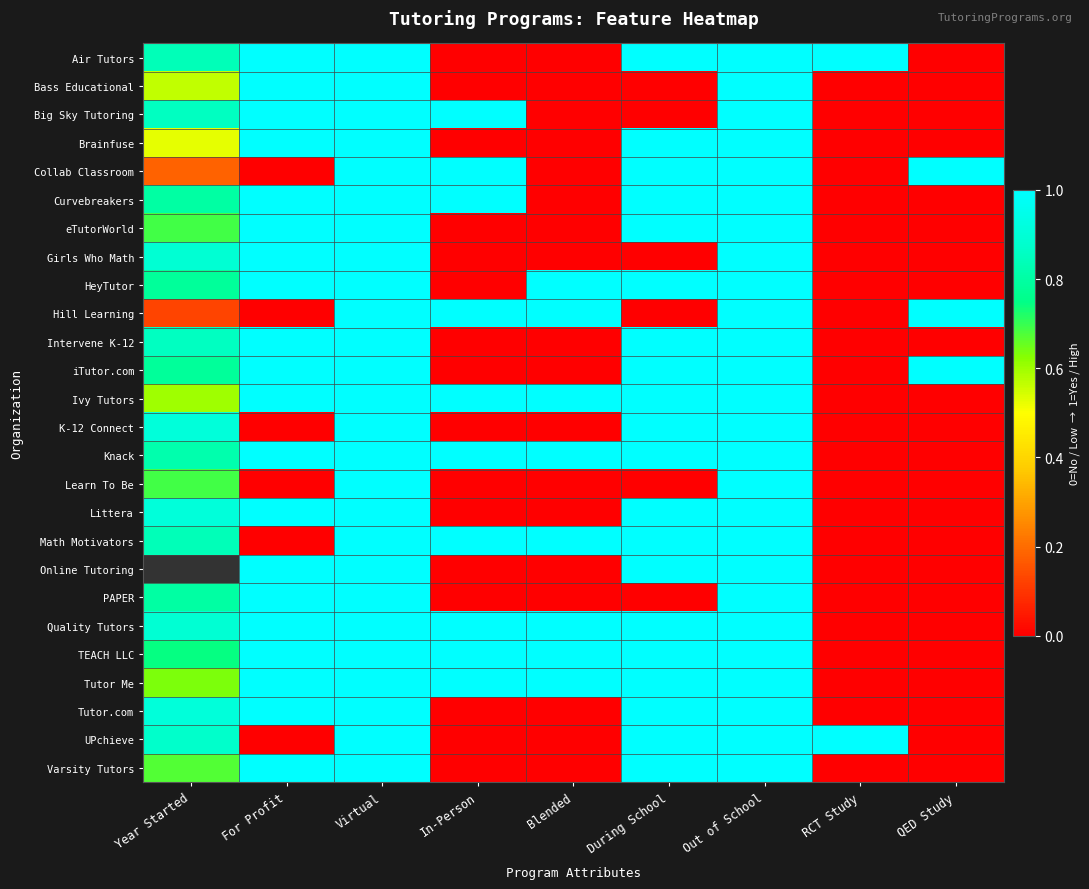

True or false: K-12 Connect has a value of 0.0 at In-Person.

True